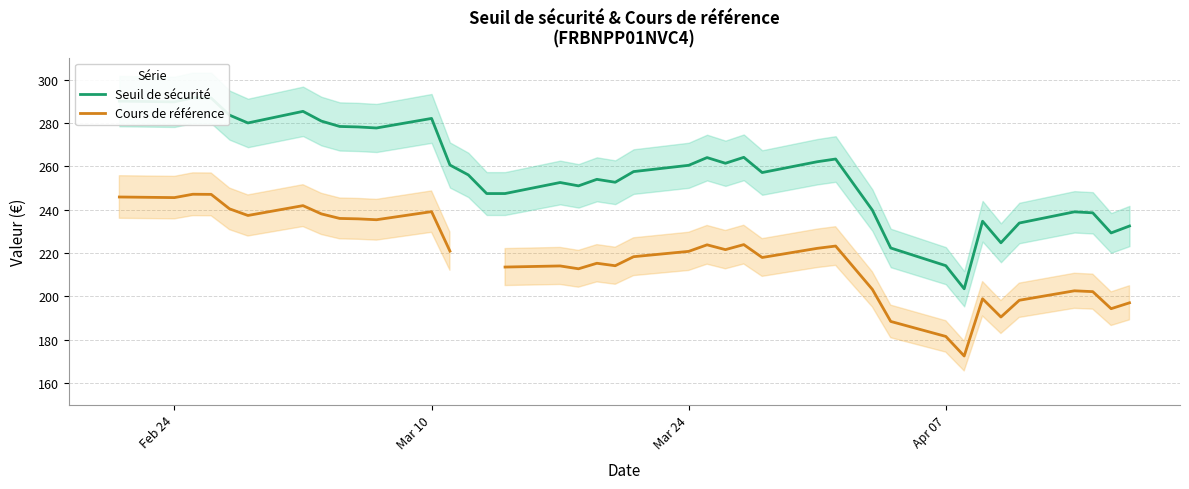

How many categories are shown in the chart?

39